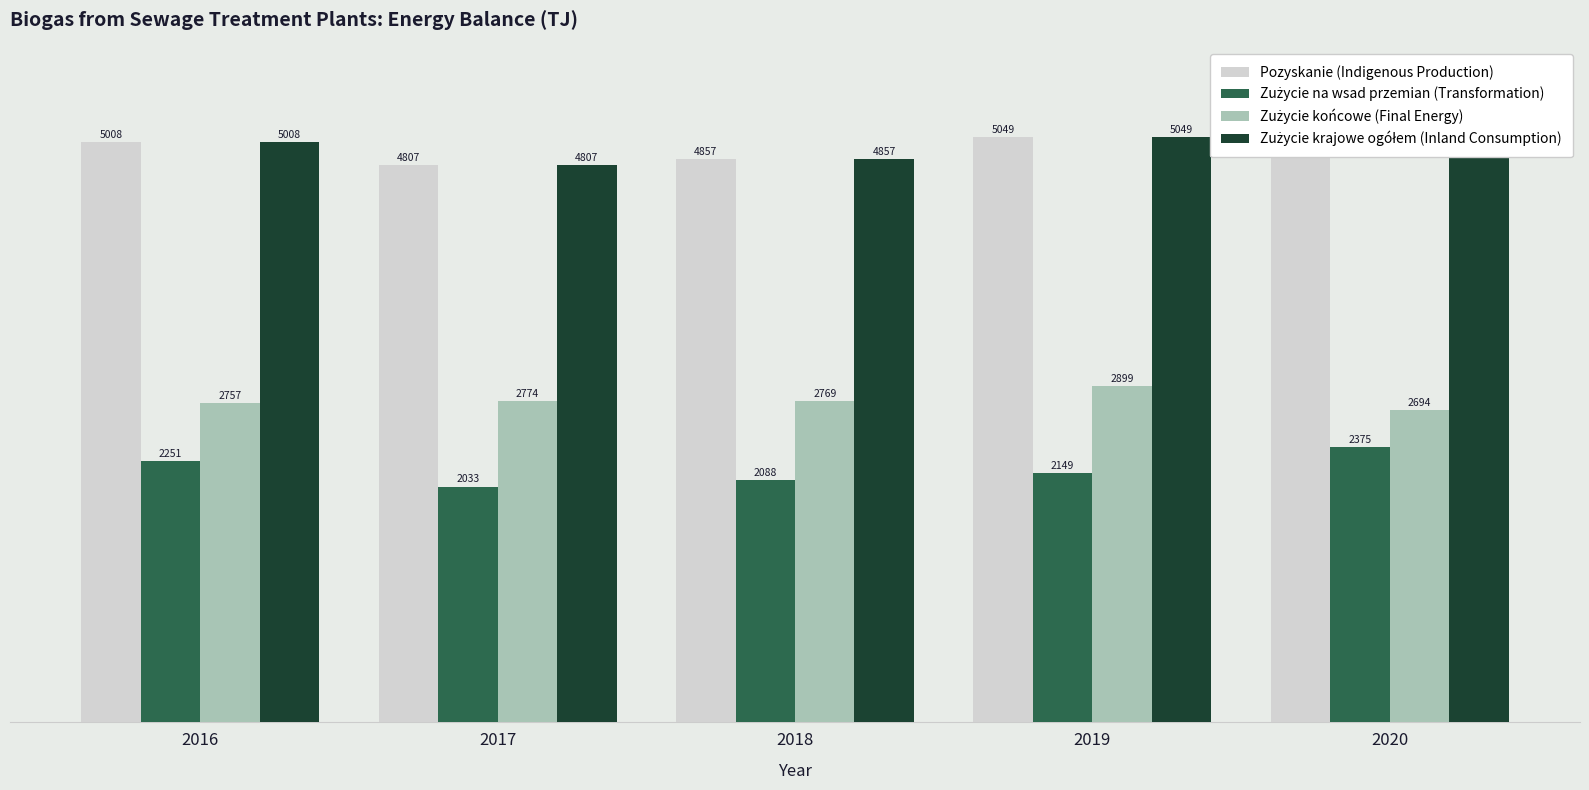

What is the maximum value shown in the chart?

5068.7